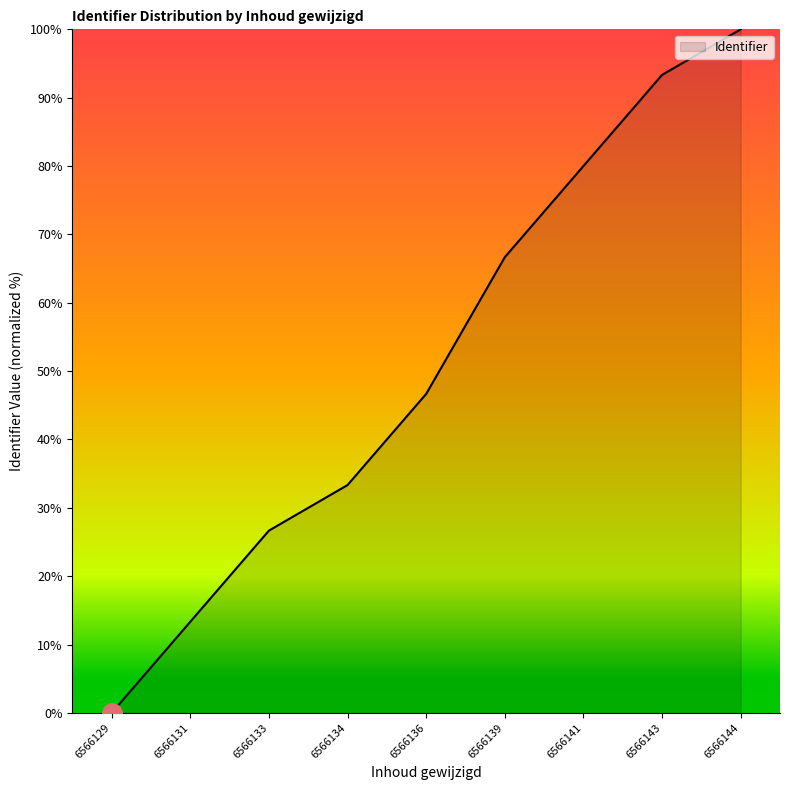

True or false: the data has more than 1 interior local peaks.

False